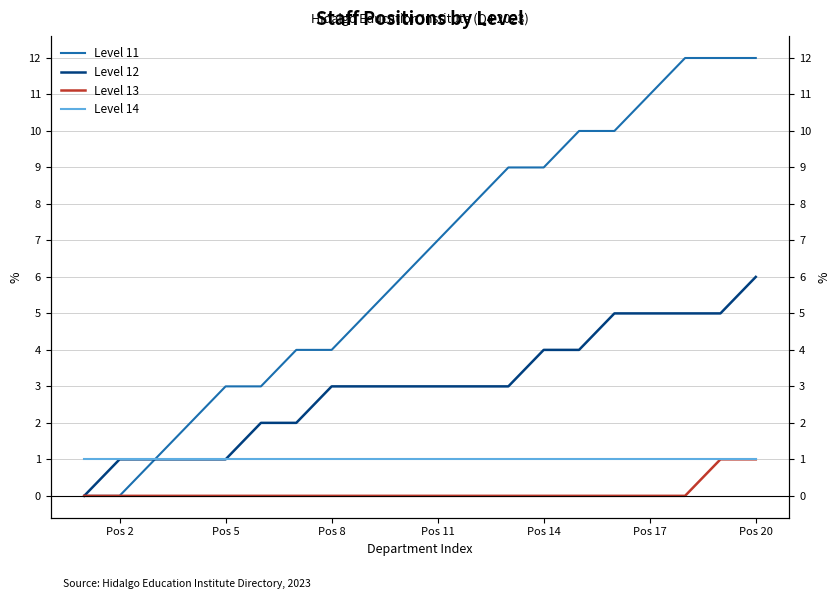

How many lines are shown in the chart?

4